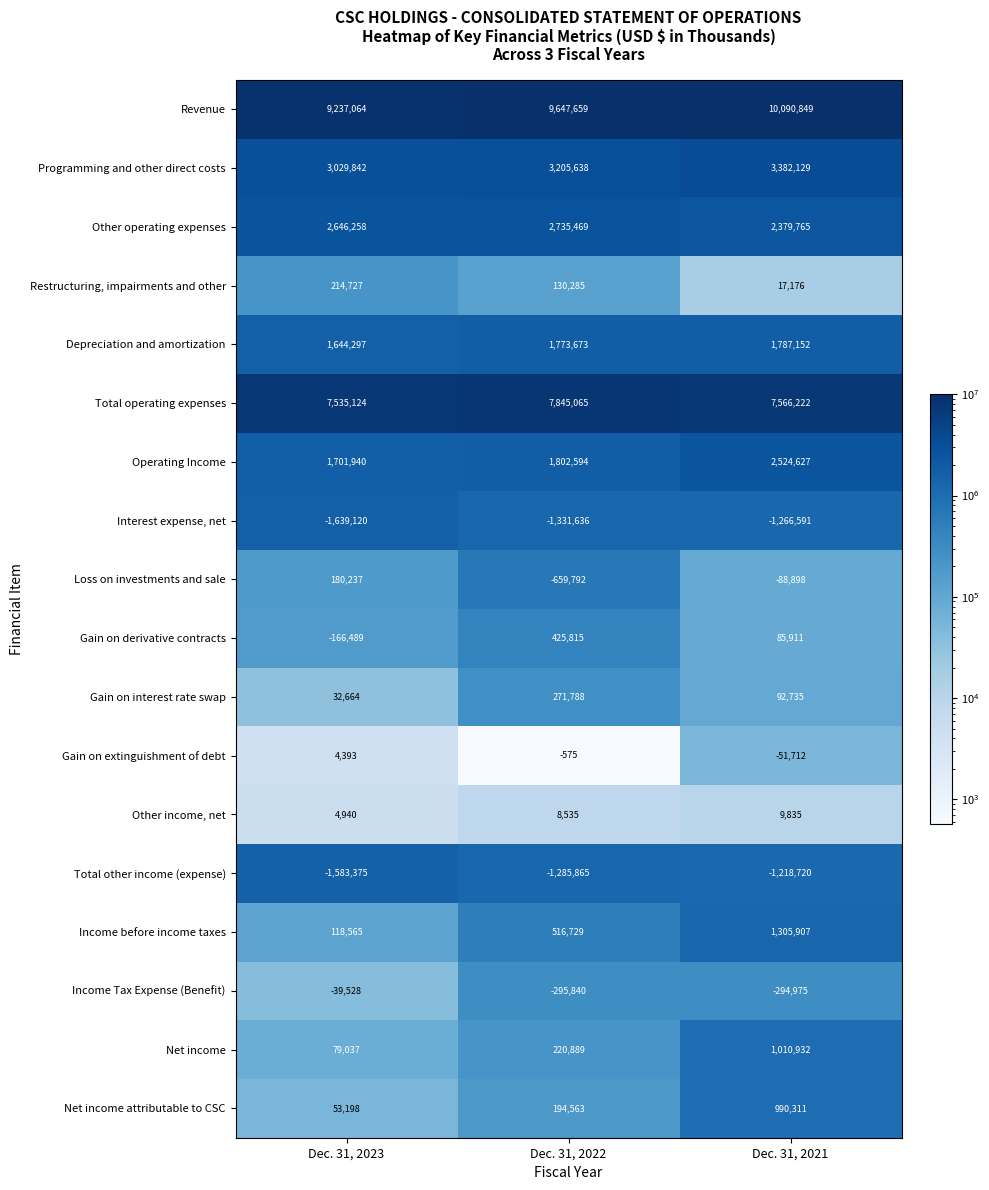

How many values in the Loss on investments and sale series are below -88898?

1